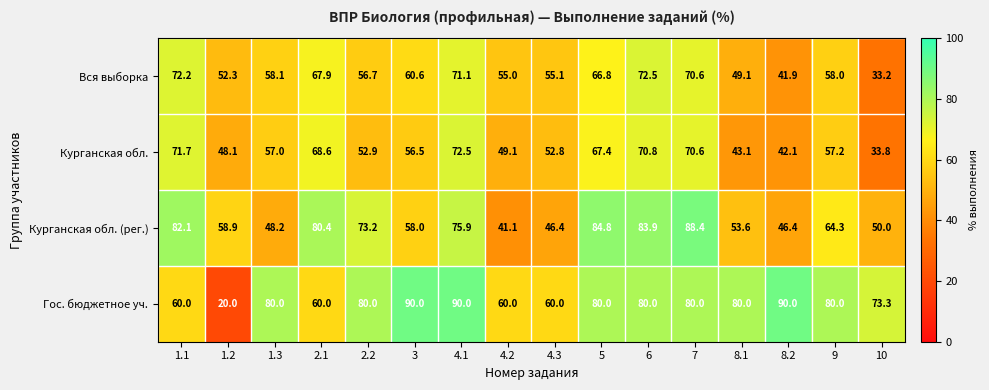

What is the total value across all series at 10?

190.3